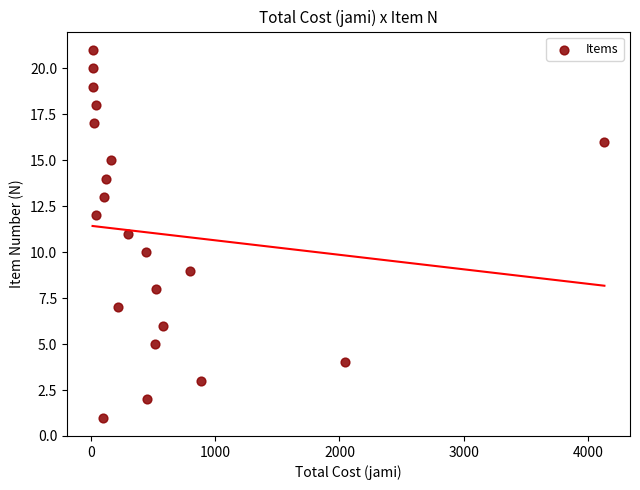

What is the range of Y values (max minus min)?

20